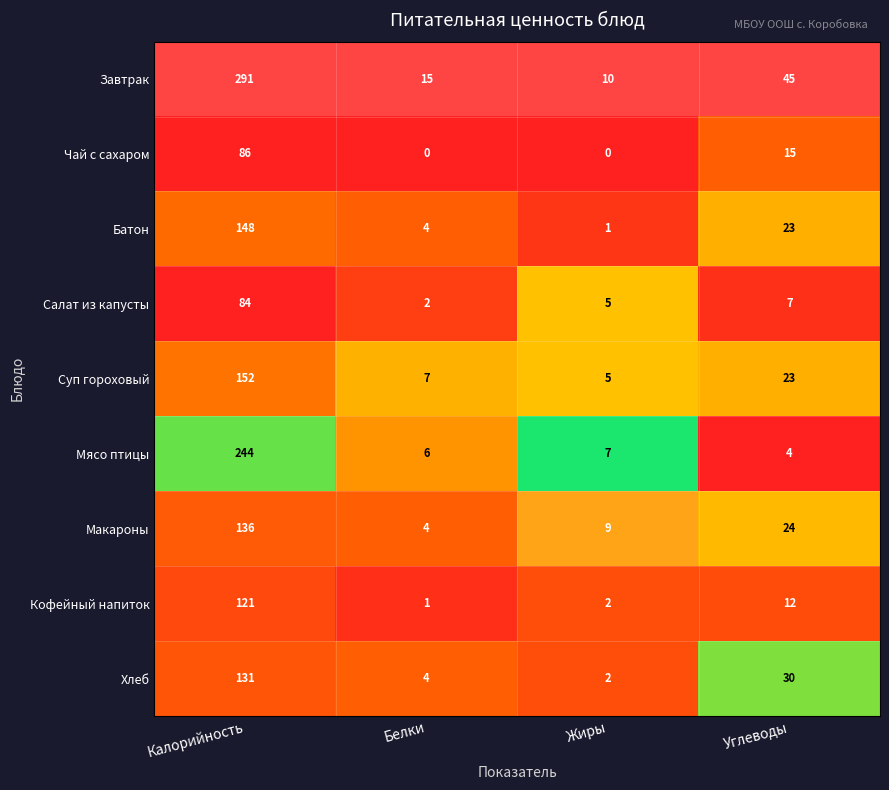

Rank the series by their maximum value, from highest to lowest.

Завтрак, Мясо птицы, Суп гороховый, Батон, Макароны, Хлеб, Кофейный напиток, Чай с сахаром, Салат из капусты